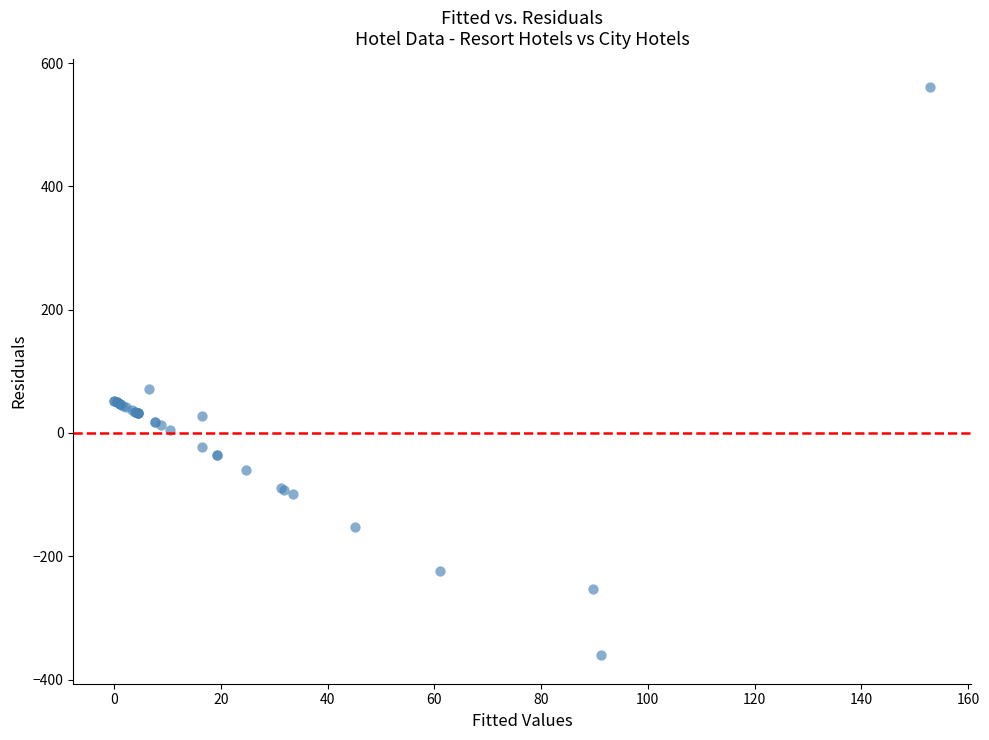

What Y value in the scatter plot is closest to 100?

72.1